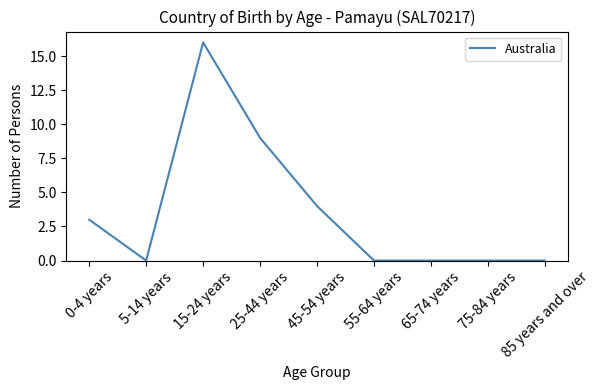

What position from the left is 15-24 years?

3